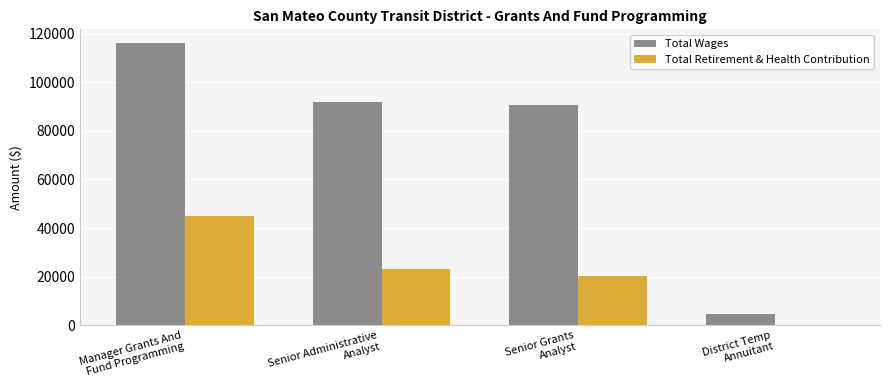

What is the maximum value shown in the chart?

116008